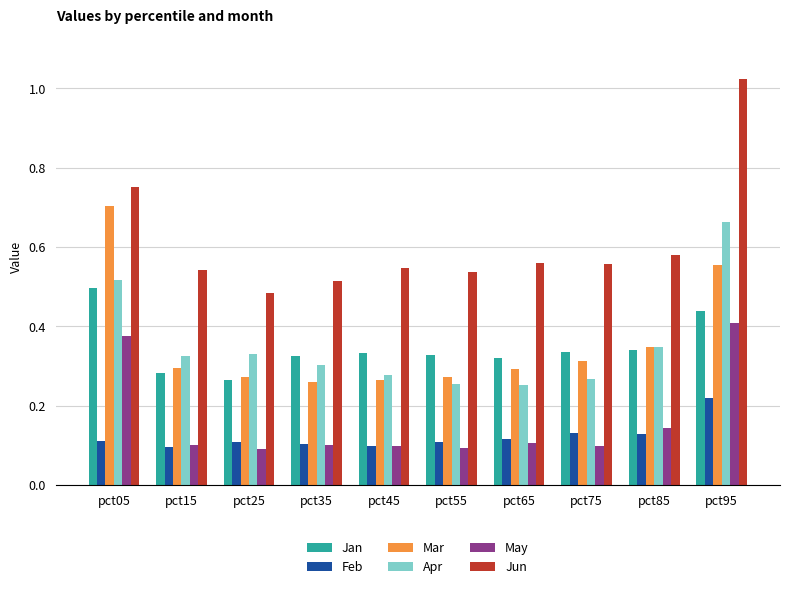

At which label does May reach its peak?

pct95